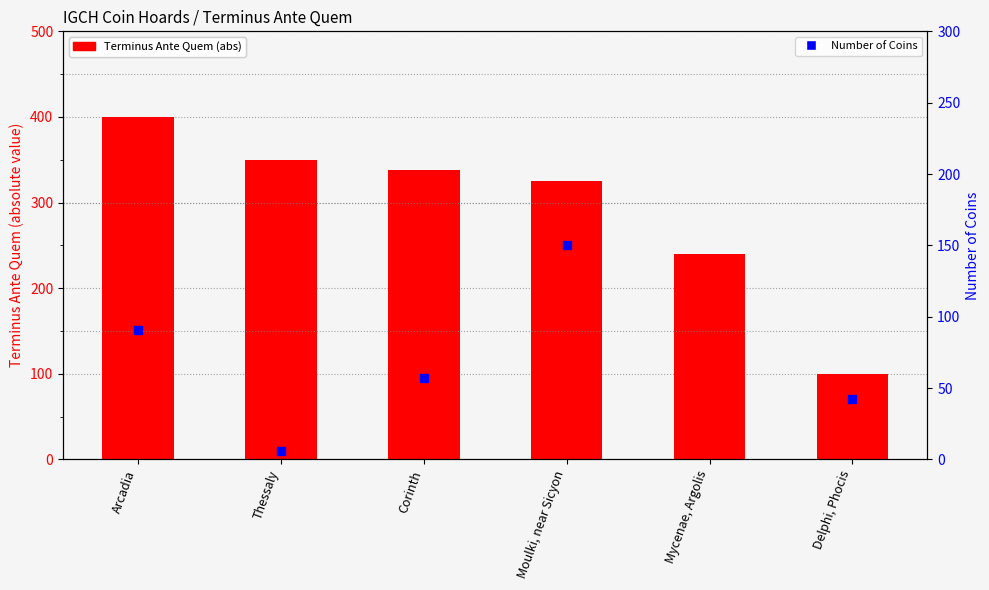

What is the total value across all series at Arcadia?

491